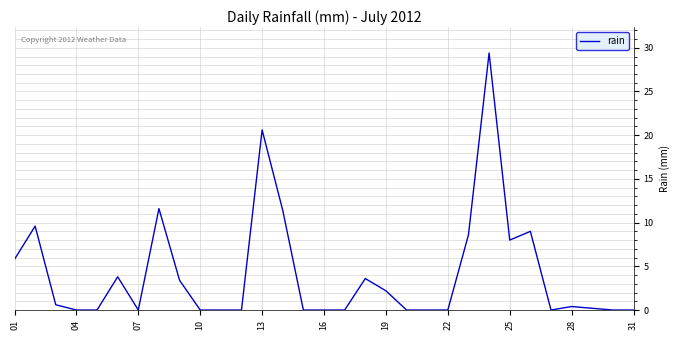

What is the difference between the maximum and minimum values?

29.4